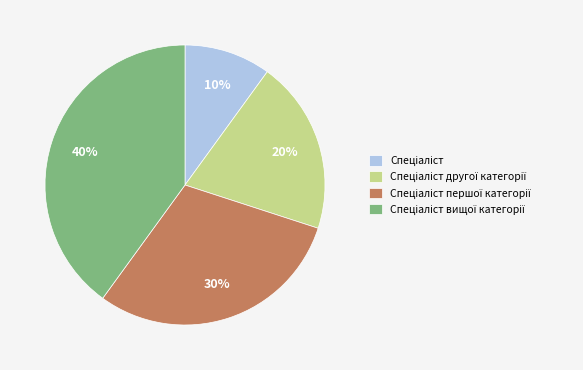

Is there a majority slice in this chart?

No